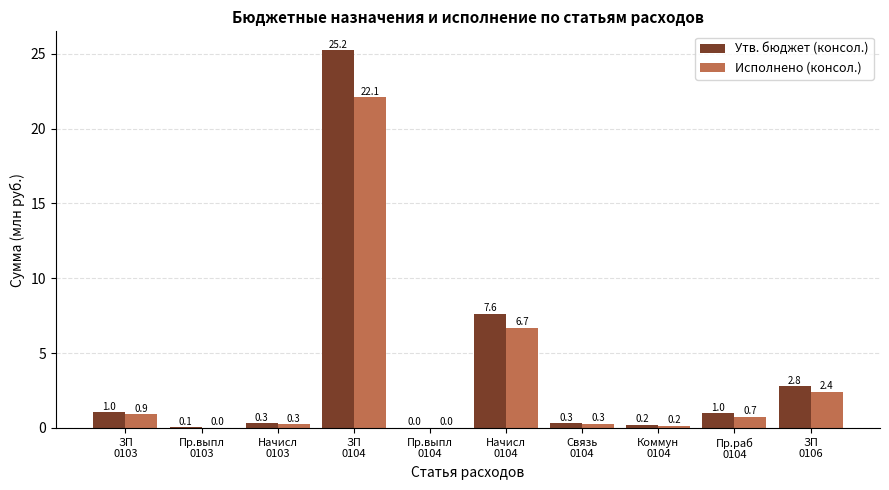

What is the greatest value displayed?

25.2